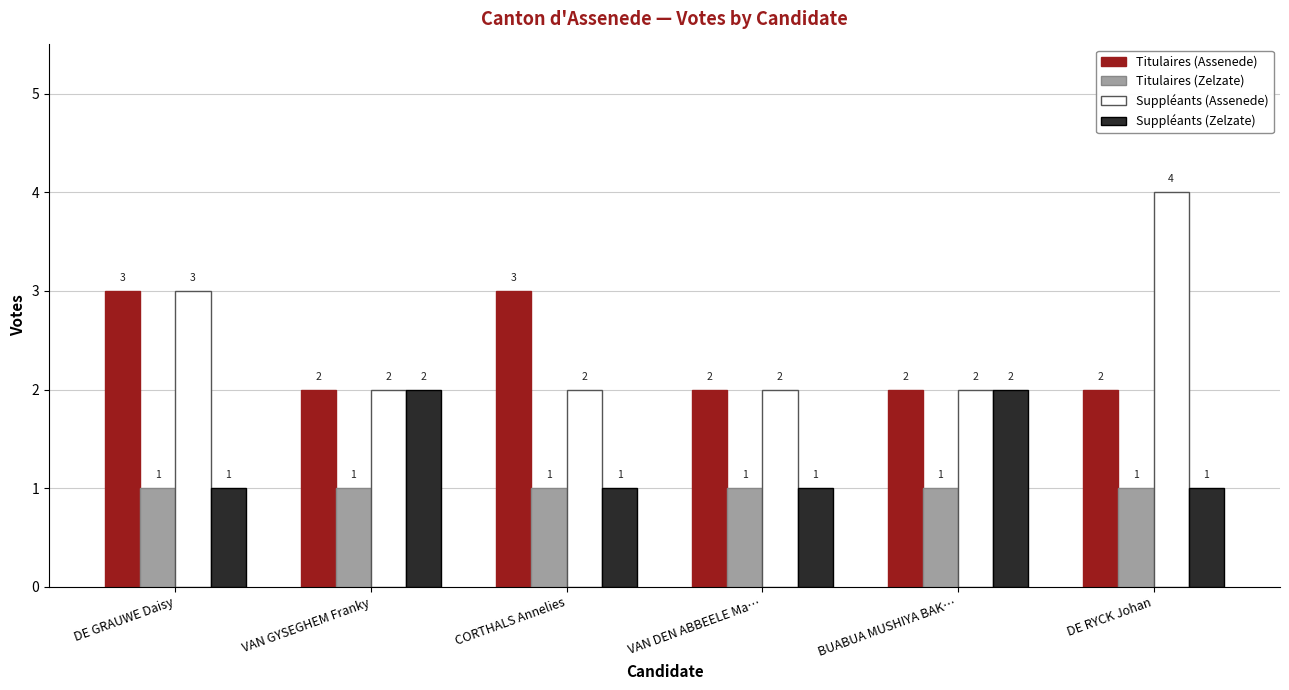

Which category has the highest value across all series?

DE RYCK Johan